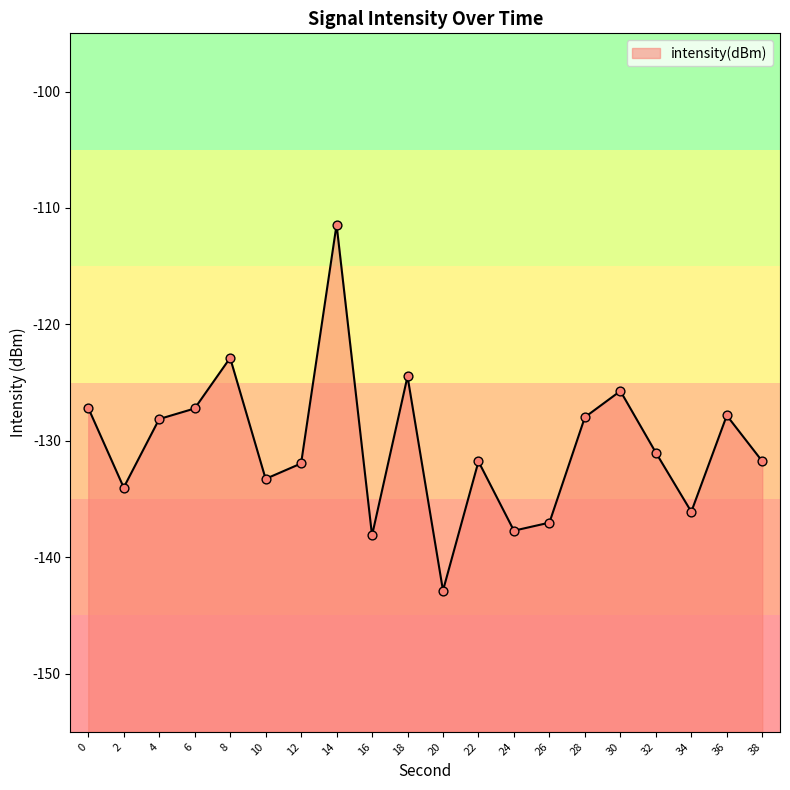

What is the change in value from 20 to 32?

+11.8